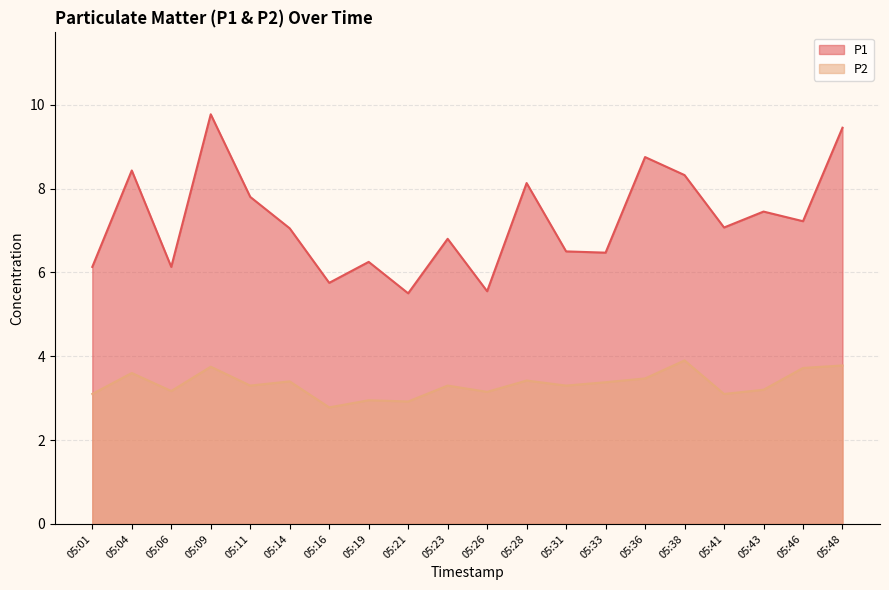

Between 05:01 and 05:14, which series saw the biggest shift?

P1